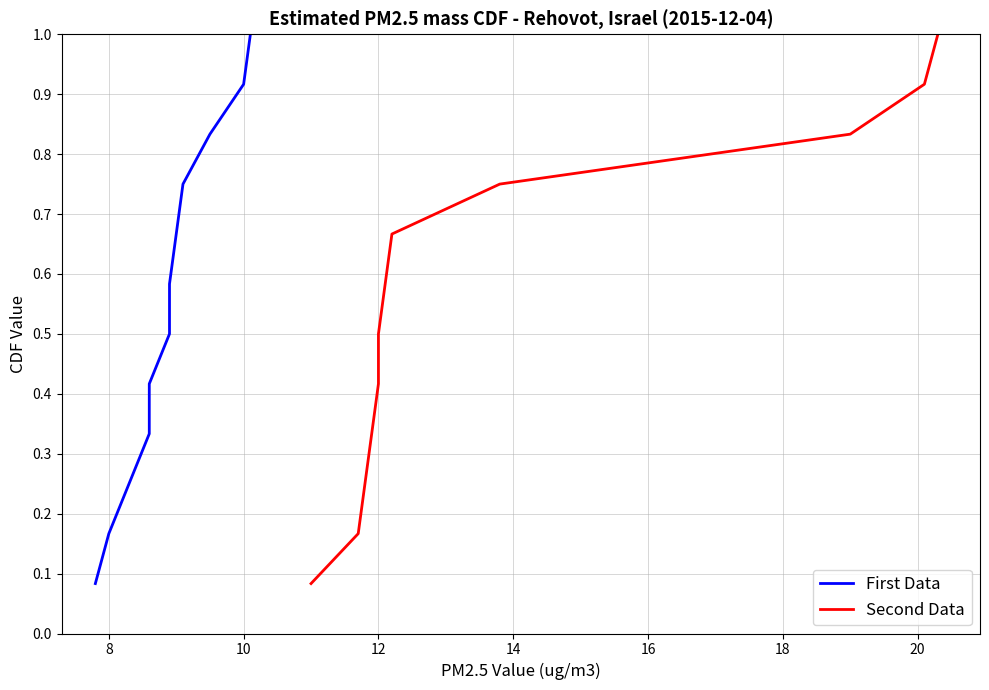

True or false: First Data and Second Data intersect in this chart.

False